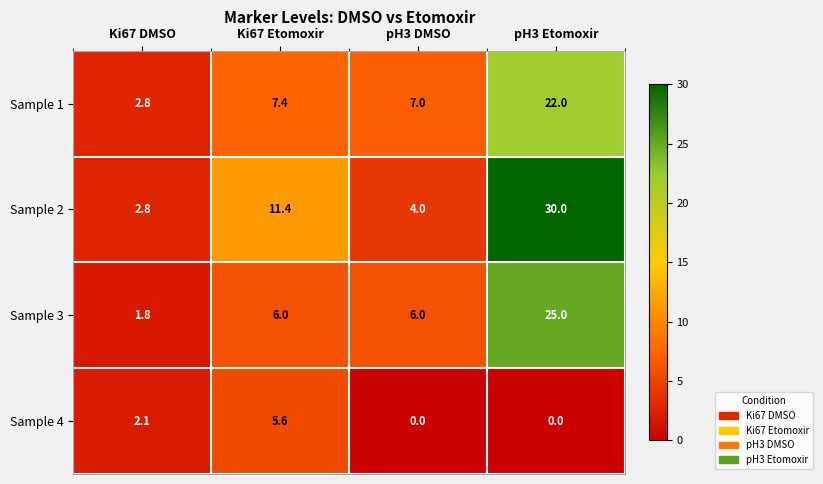

Where does the Sample 4 series first go above 2?

Ki67 DMSO